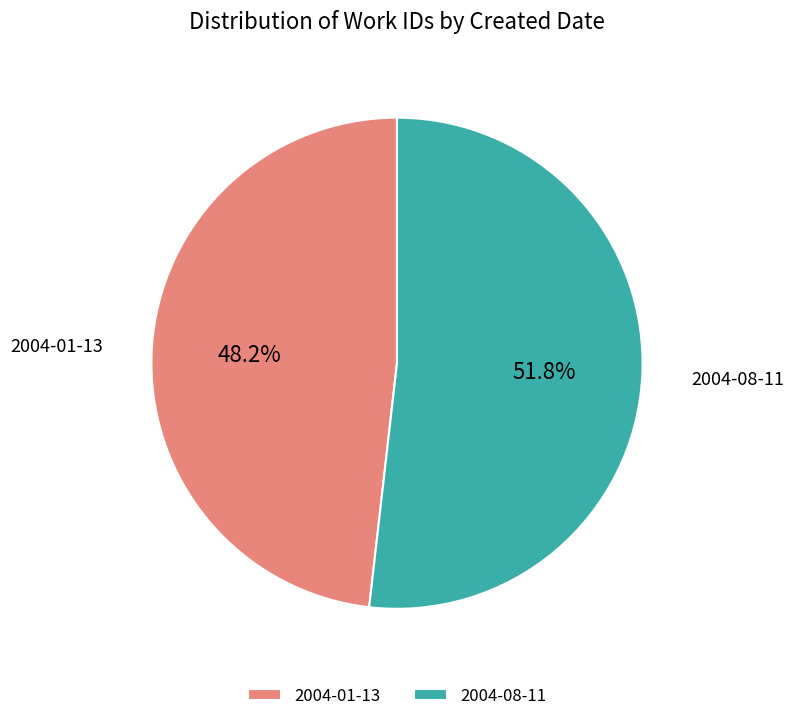

To the nearest percent, what portion does 2004-01-13 represent?

48%